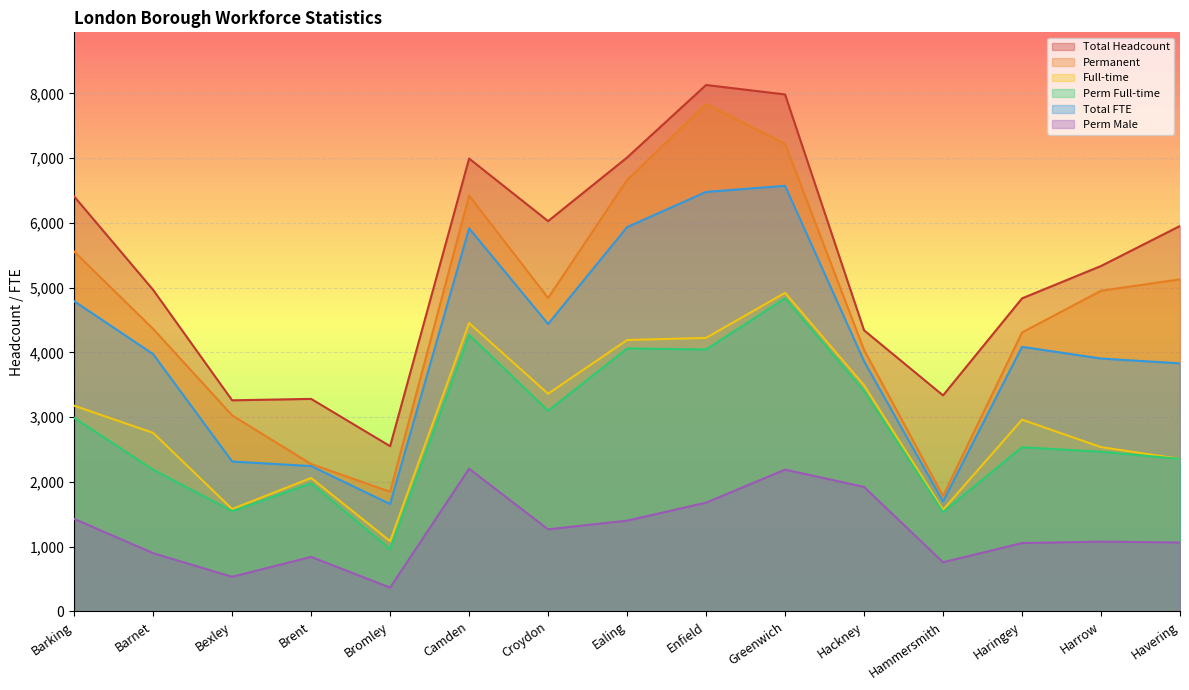

What is the label of the 4th point from the right?

Hammersmith